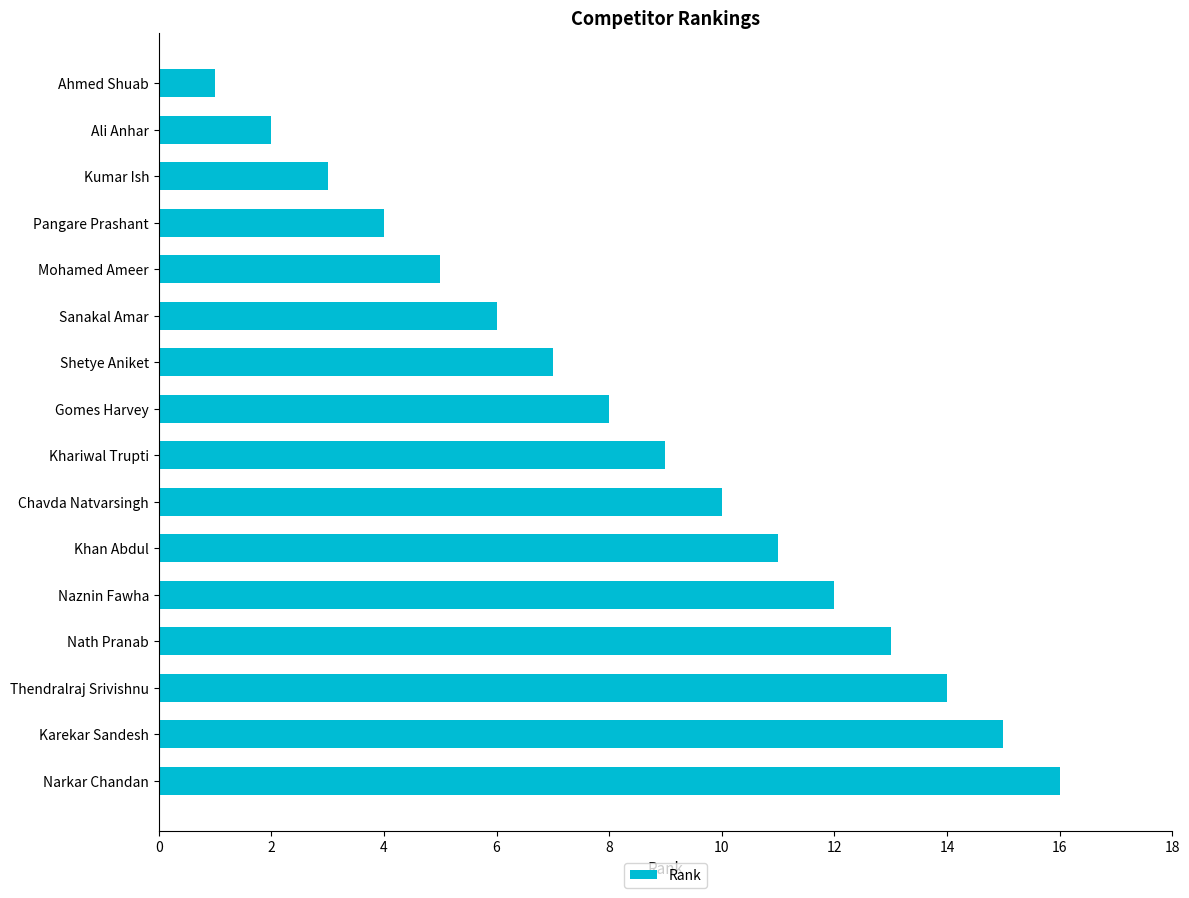

How many categories are shown in the chart?

16